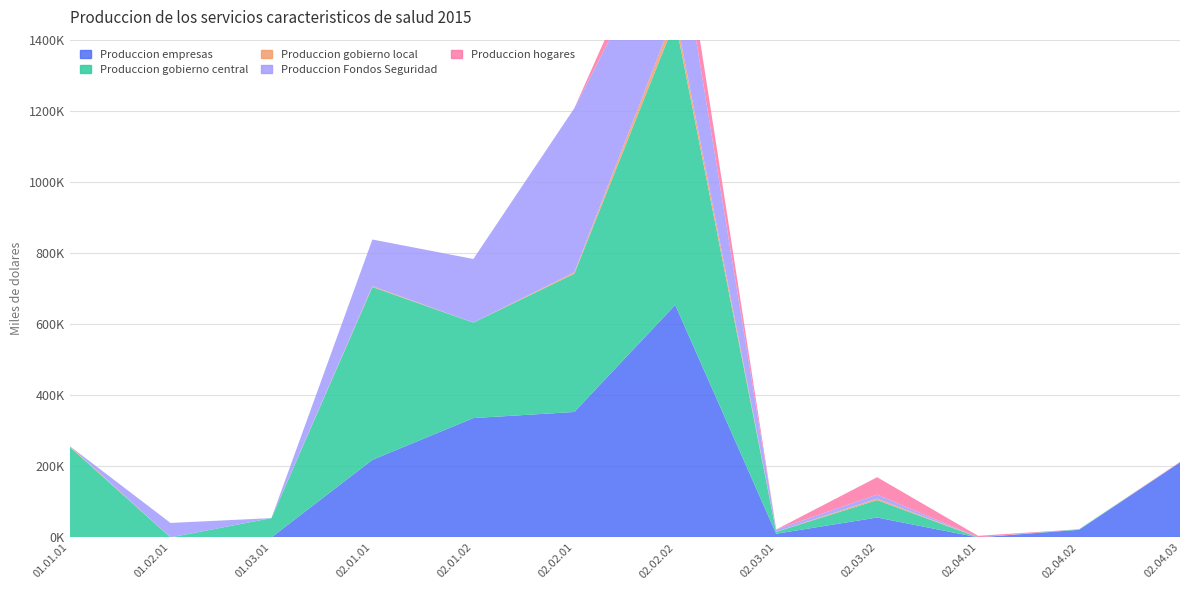

Reading right to left, list all the values displayed in this chart.

Produccion empresas: 02.04.03=210872	02.04.02=21364	02.04.01=0	02.03.02=55928	02.03.01=10284	02.02.02=653701	02.02.01=352798	02.01.02=335582	02.01.01=218074	01.03.01=0	01.02.01=0	01.01.01=0
Produccion gobierno central: 02.04.03=0	02.04.02=1515	02.04.01=0	02.03.02=48929	02.03.01=5383	02.02.02=799030	02.02.01=388900	02.01.02=268562	02.01.01=486127	01.03.01=54261	01.02.01=0	01.01.01=255045
Produccion gobierno local: 02.04.03=0	02.04.02=0	02.04.01=0	02.03.02=4261	02.03.01=241	02.02.02=23914	02.02.01=3841	02.01.02=0	02.01.01=2550	01.03.01=0	01.02.01=0	01.01.01=2337
Produccion Fondos Seguridad: 02.04.03=0	02.04.02=0	02.04.01=0	02.03.02=11339	02.03.01=6328	02.02.02=281614	02.02.01=461702	02.01.02=178965	02.01.01=131171	01.03.01=0	01.02.01=40714	01.01.01=0
Produccion hogares: 02.04.03=1532	02.04.02=0	02.04.01=4432	02.03.02=48847	02.03.01=0	02.02.02=87431	02.02.01=0	02.01.02=0	02.01.01=0	01.03.01=0	01.02.01=0	01.01.01=0